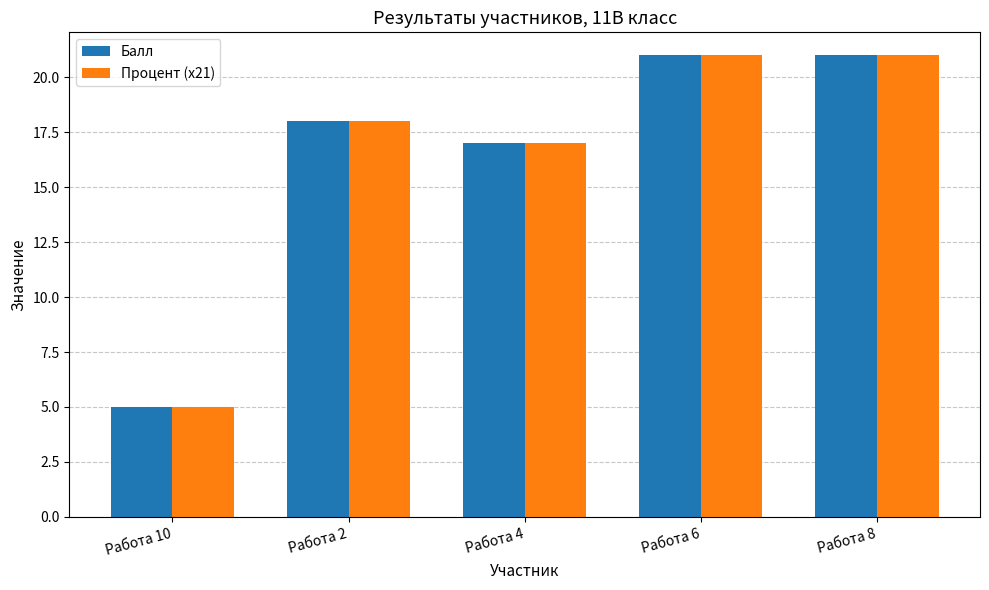

Which series changed the most between Работа 10 and Работа 2?

Процент (x21)